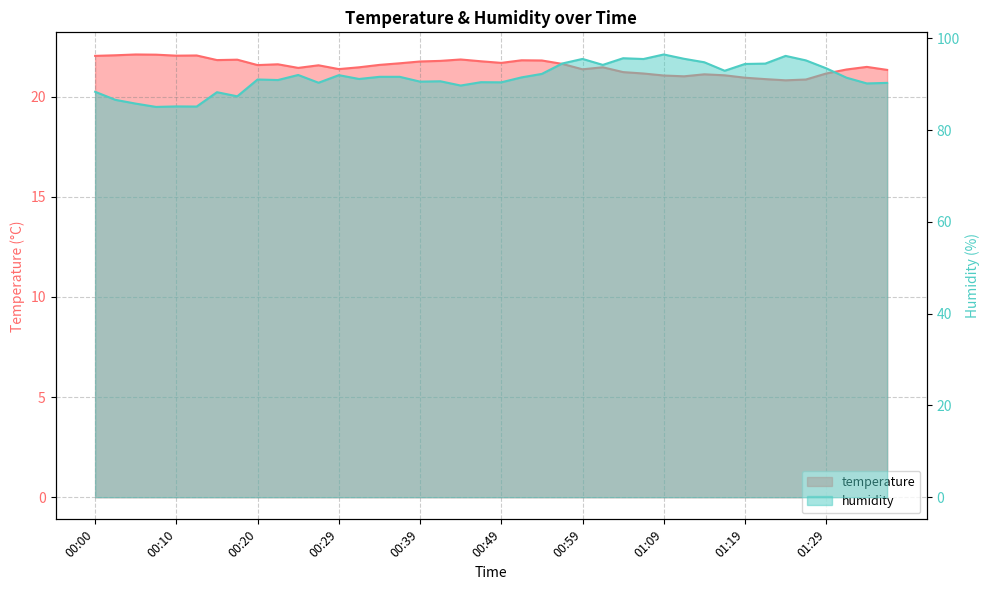

What position from the left is 00:05?

3